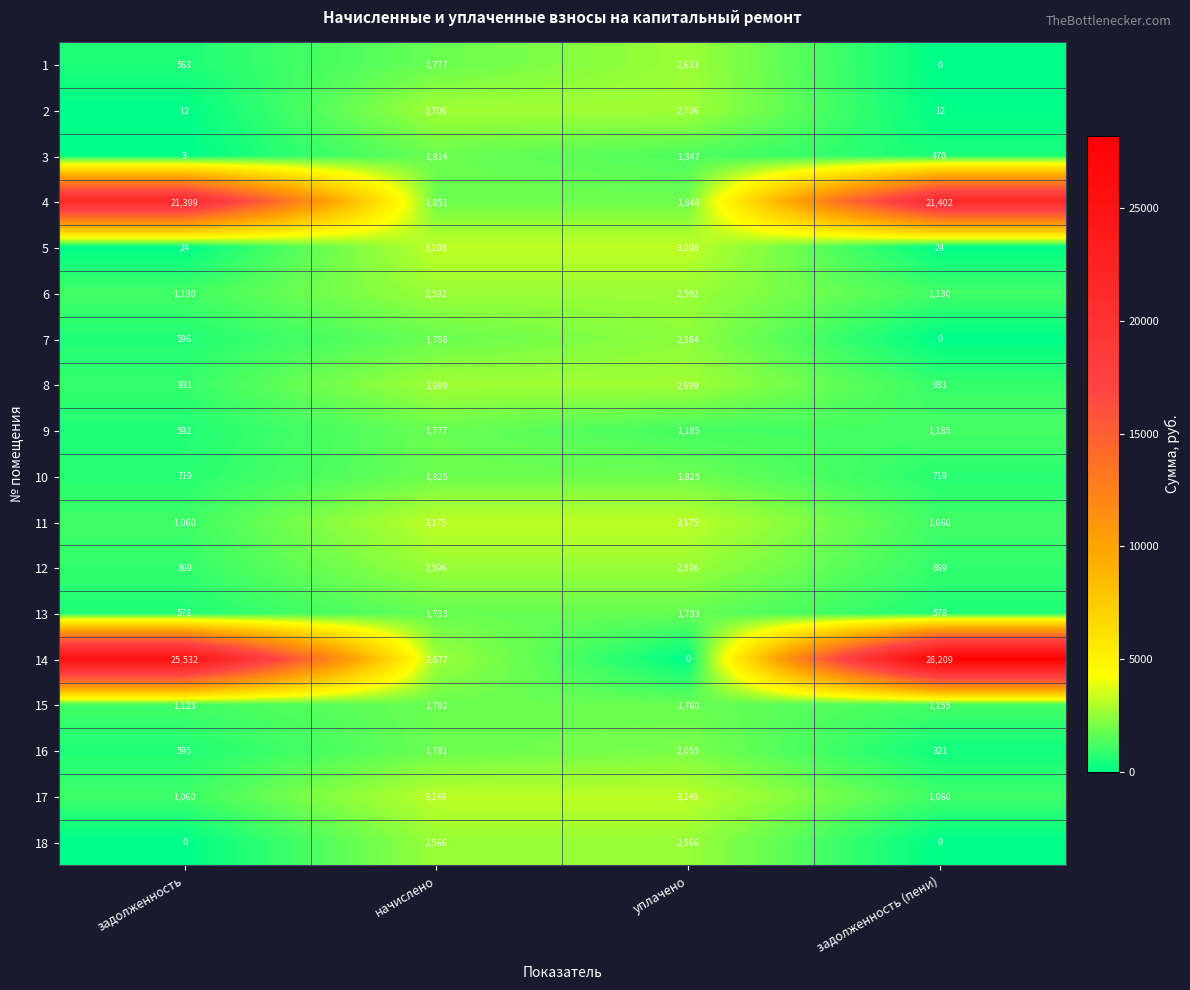

What is the difference between the highest and lowest values at уплачено?

3208